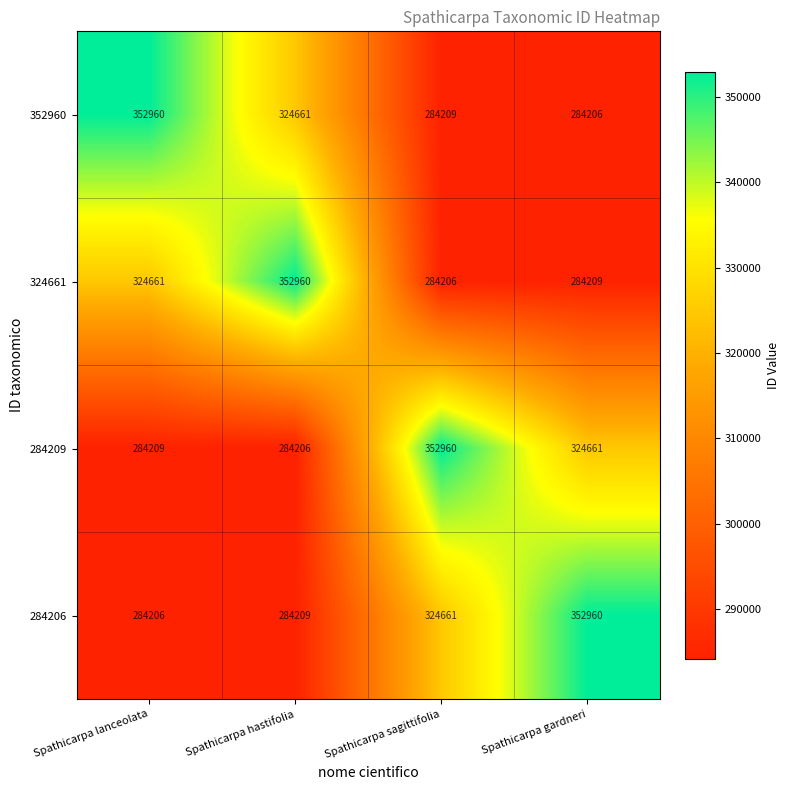

What is the difference between the highest and lowest values at Spathicarpa hastifolia?

68754